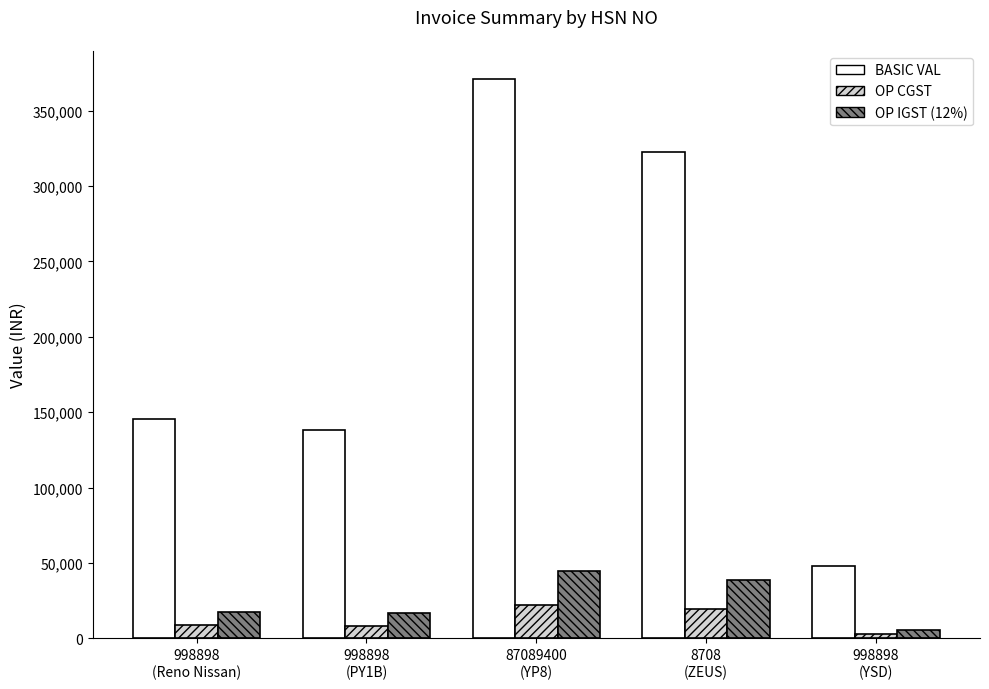

What is the total value across all series at 998898
(PY1B)?

163420.6